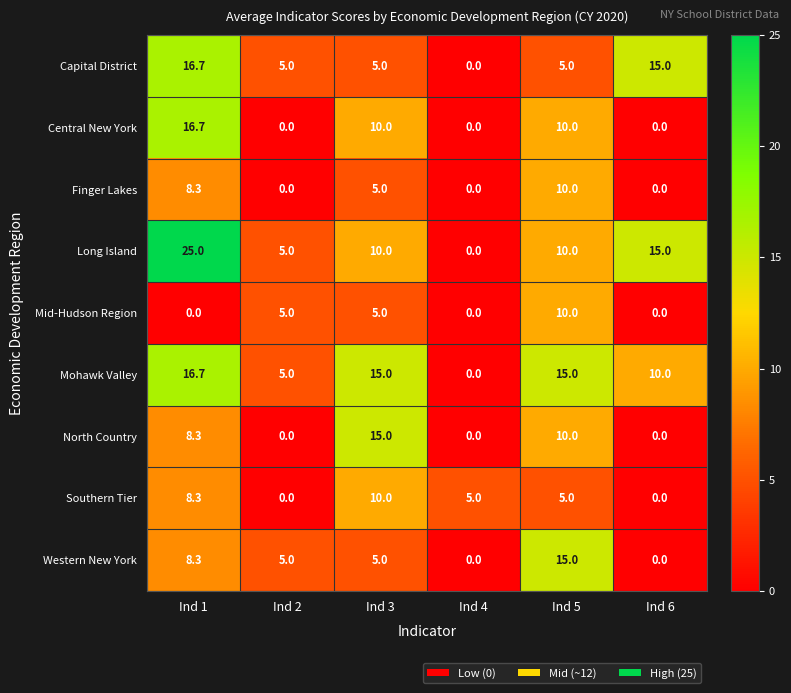

At which category is the sum across all series the highest?

Ind 1